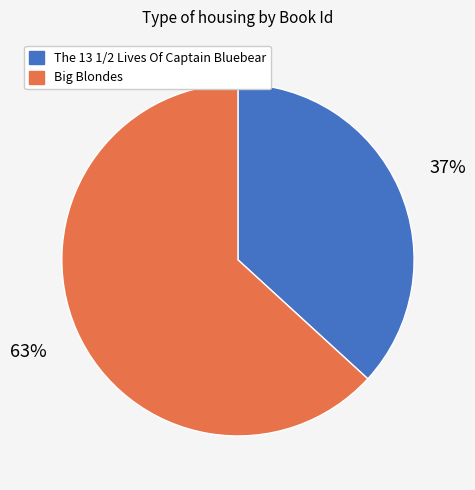

To the nearest percent, what portion does Big Blondes represent?

63%